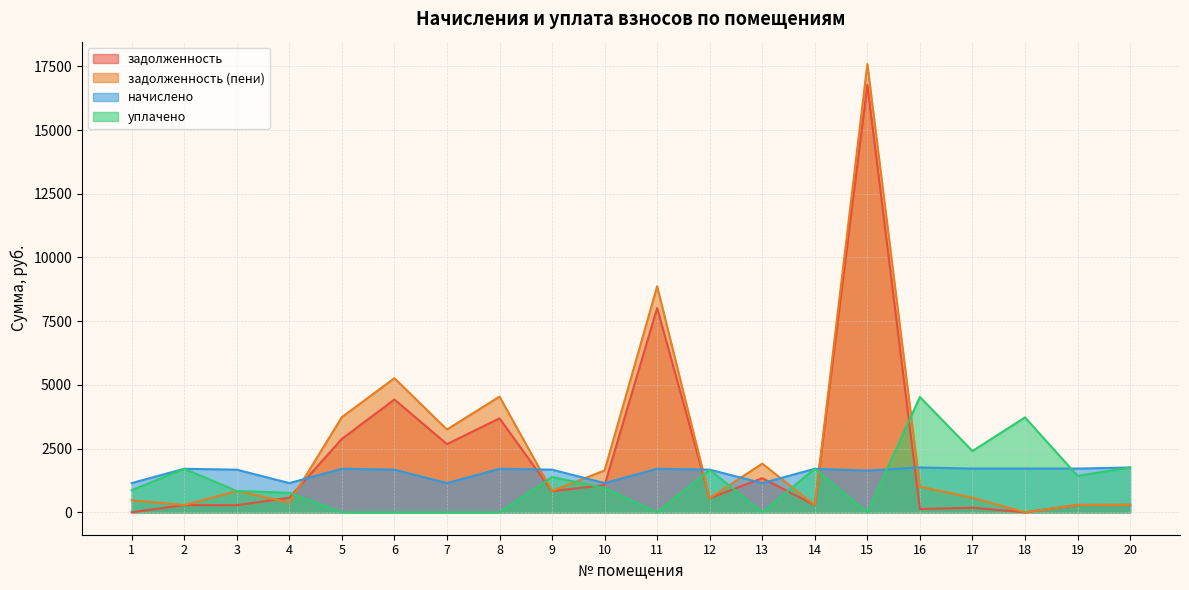

At 19, list the series in order from largest to smallest.

начислено, уплачено, задолженность, задолженность (пени)